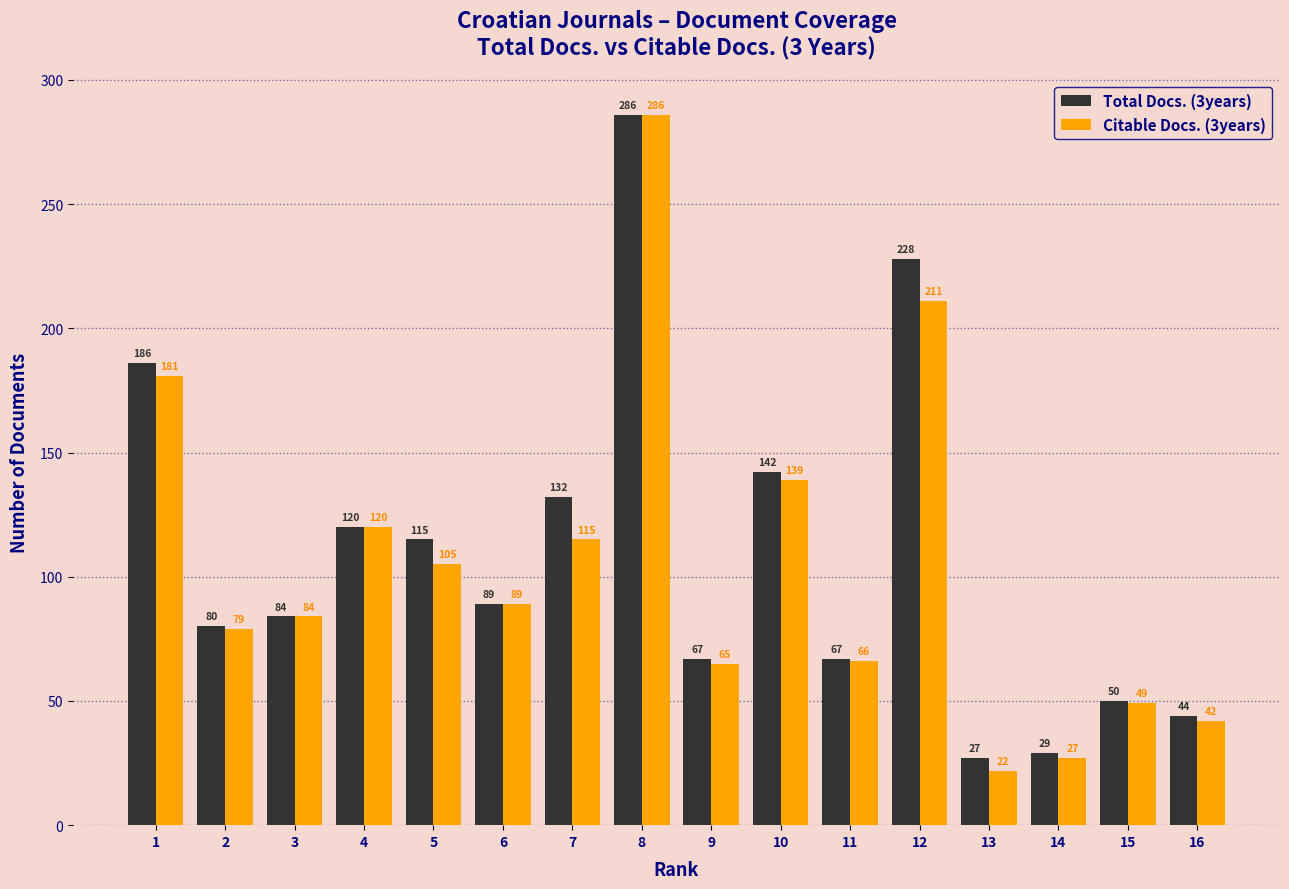

What is the lowest value of the Total Docs. (3years) series?

27